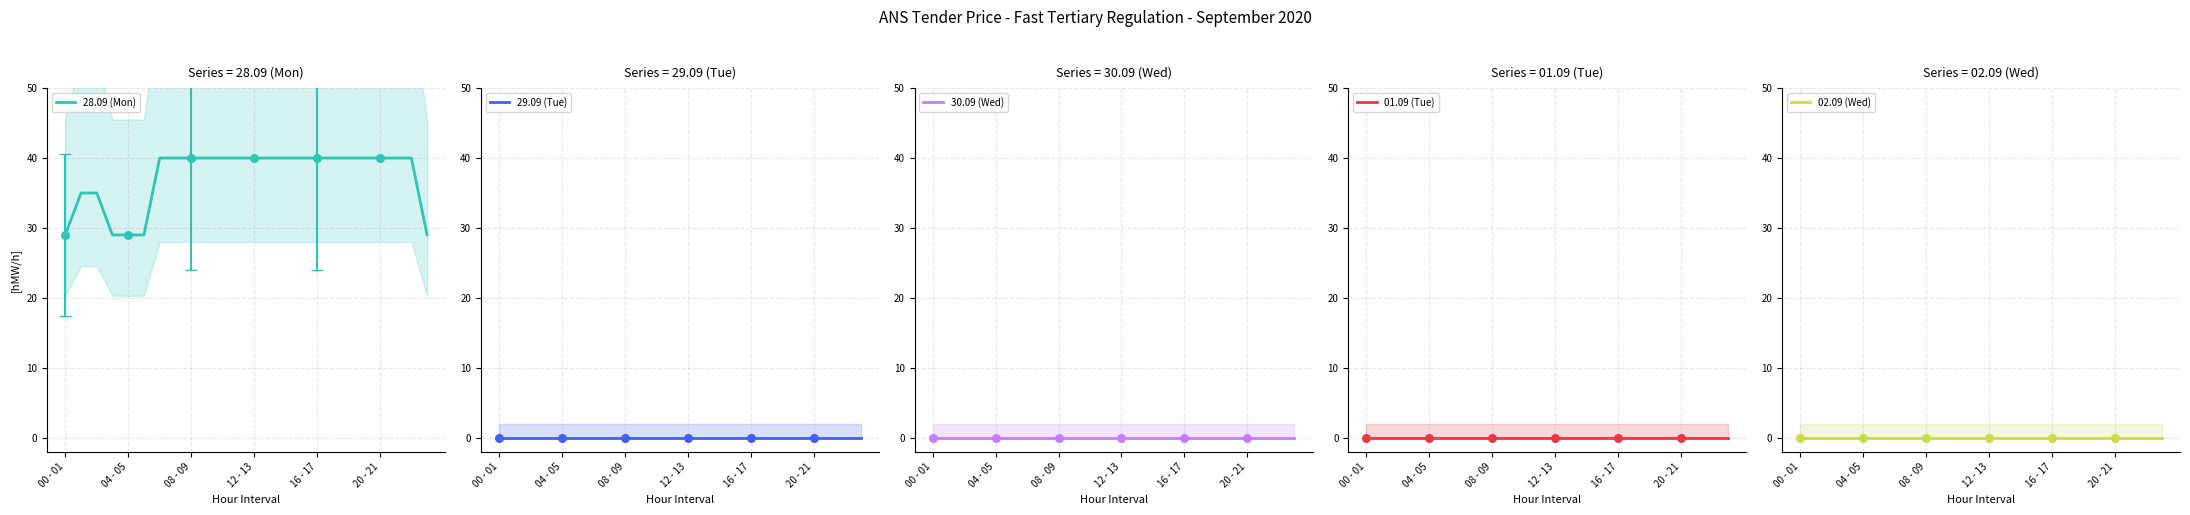

Is the value of 30.09 (Wed) at 08 - 09 greater than the value of 29.09 (Tue) at 11?

No